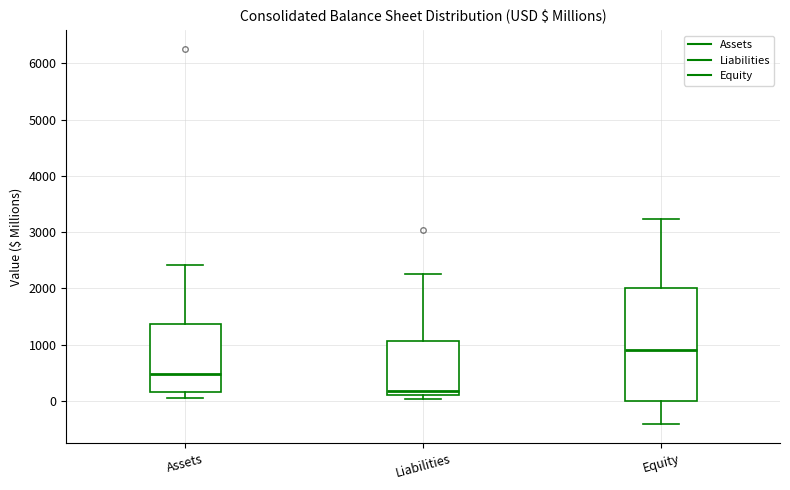

Where does the upper whisker of the box for Assets end on the y-axis? The values are not printed on the chart, so give them approximately, as read against the axis.

2400